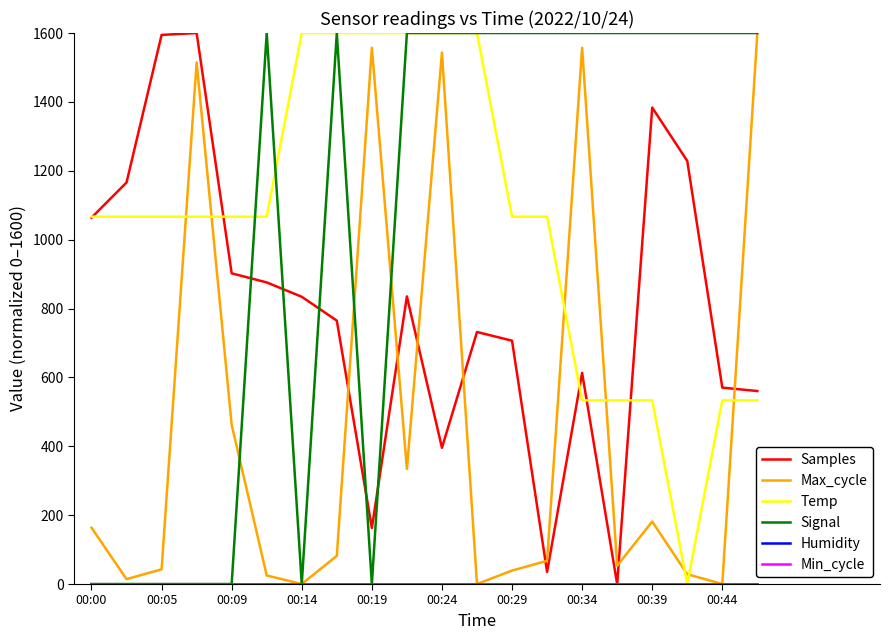

Does the chart have visible grid lines?

No